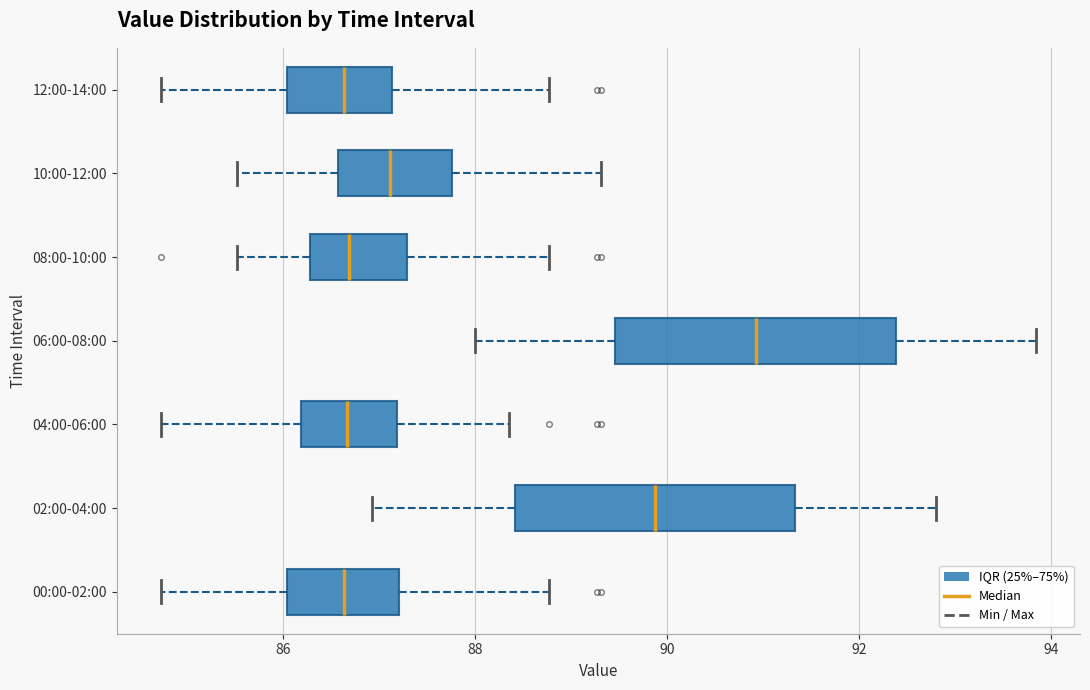

Reading bottom to top, read every box against the x-axis: the position of its median line, the range the box covers, and the ends of its whiskers. The values are not printed on the chart, so give them approximately, as read against the axis.

00:00-02:00: median 86.6, box 86.0 to 87.2, whiskers 84.8 to 88.8
02:00-04:00: median 89.8, box 88.4 to 91.4, whiskers 87.0 to 92.8
04:00-06:00: median 86.6, box 86.2 to 87.2, whiskers 84.8 to 88.4
06:00-08:00: median 91.0, box 89.4 to 92.4, whiskers 88.0 to 93.8
08:00-10:00: median 86.6, box 86.2 to 87.2, whiskers 85.6 to 88.8
10:00-12:00: median 87.2, box 86.6 to 87.8, whiskers 85.6 to 89.4
12:00-14:00: median 86.6, box 86.0 to 87.2, whiskers 84.8 to 88.8